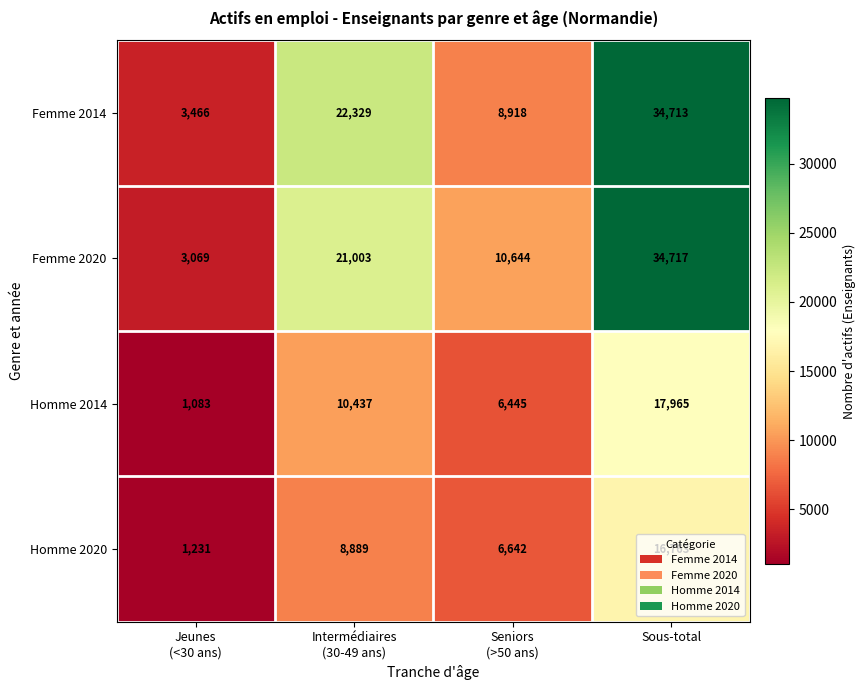

Count the Femme 2014 values in the range 8918 to 34713.

3